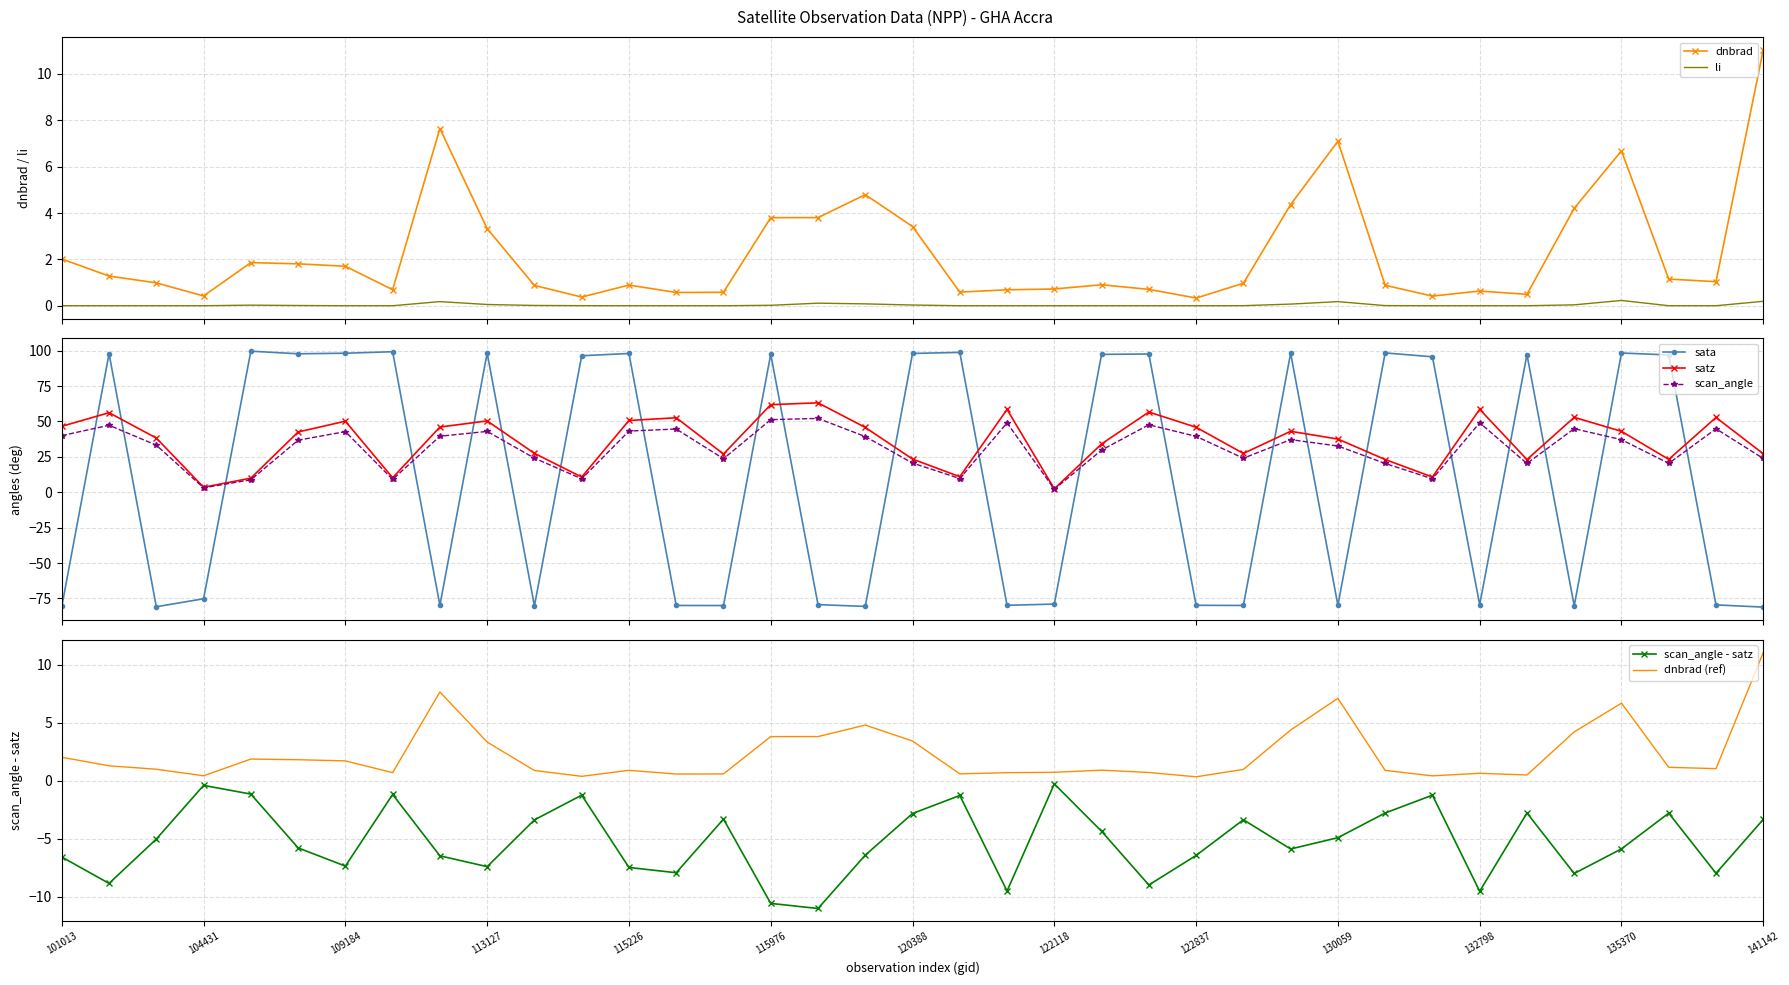

Which label corresponds to the smallest value in the chart?

141142